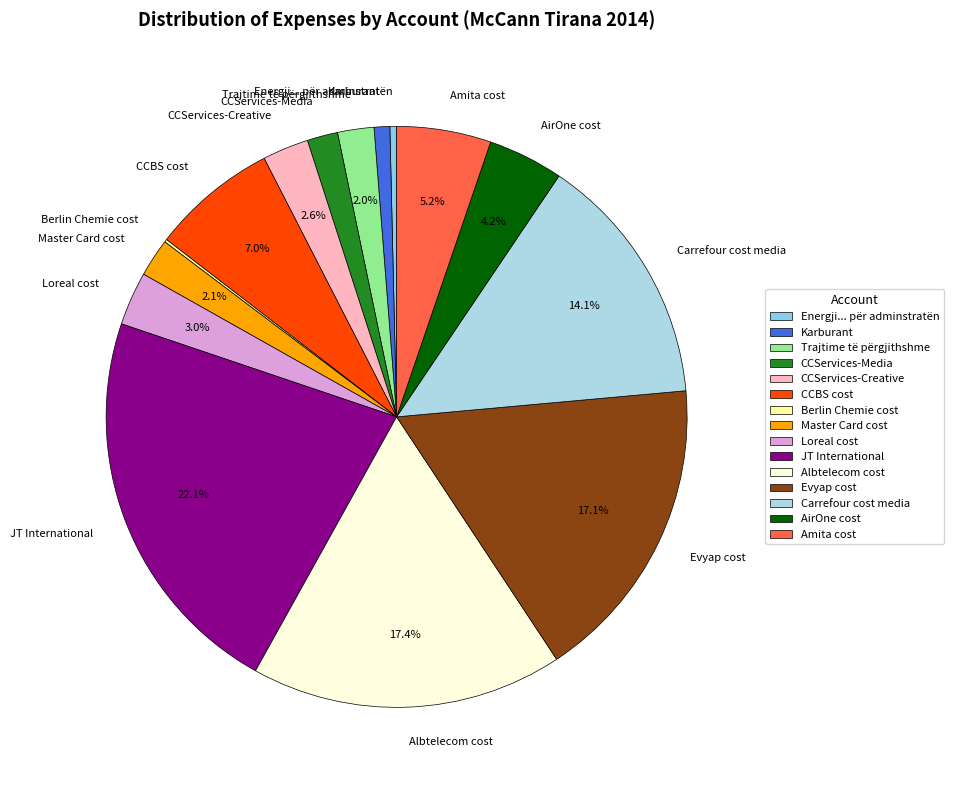

Is it true that Energji... për adminstratën is 0% of the pie?

True